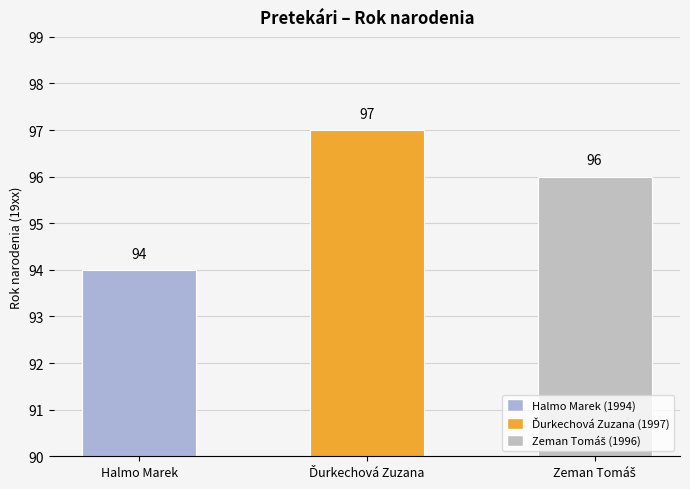

What is the value of the 3rd bar from the left?

96